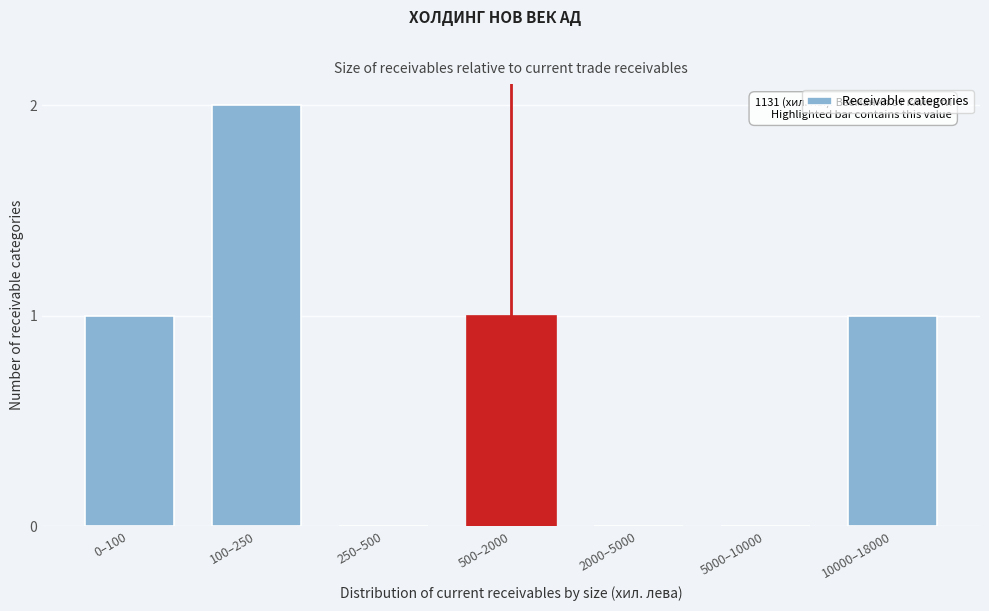

Reading right to left, what are all the values shown in this chart?

10000–18000=1	5000–10000=0	2000–5000=0	500–2000=1	250–500=0	100–250=2	0–100=1